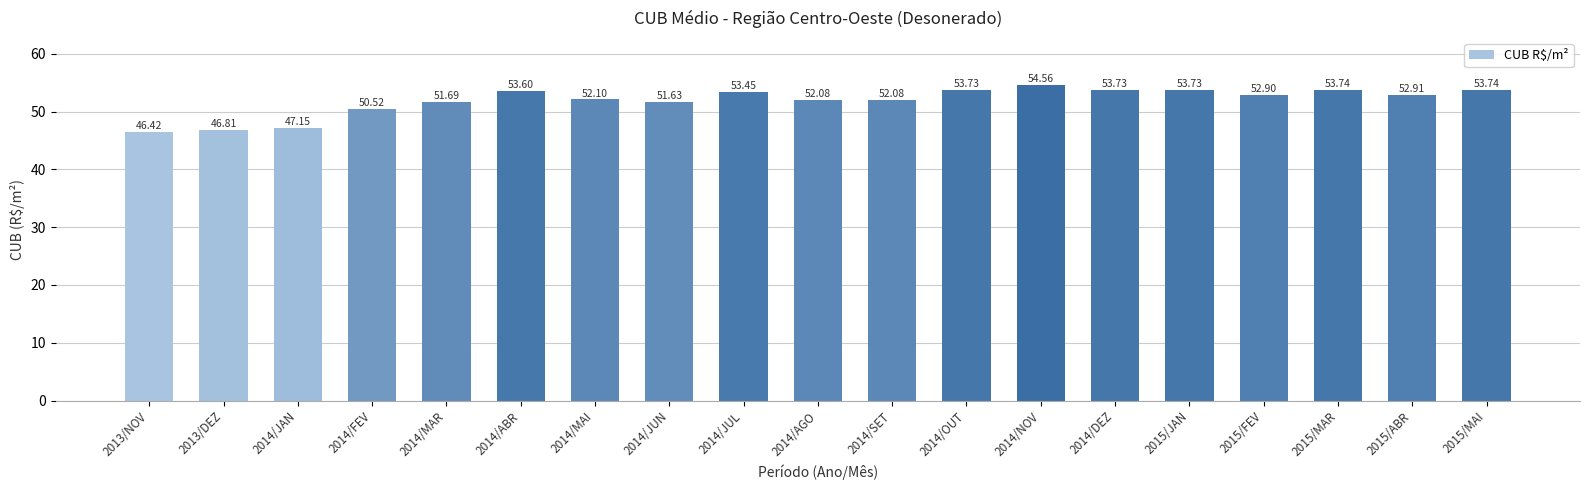

Which has a higher value, 2014/JUN or 2013/NOV?

2014/JUN